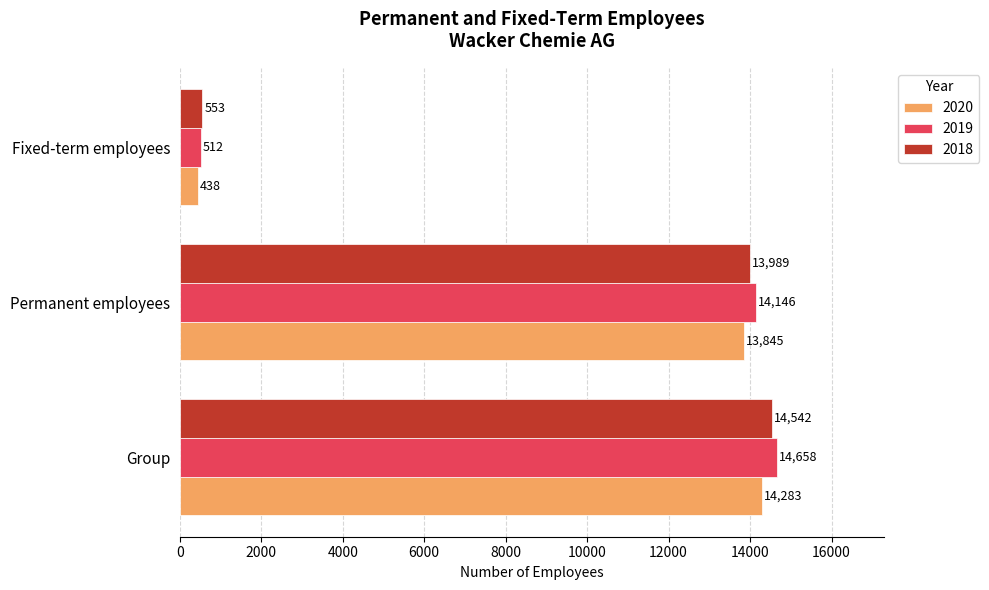

The value of 2018 at Permanent employees is 18610. True or false?

False